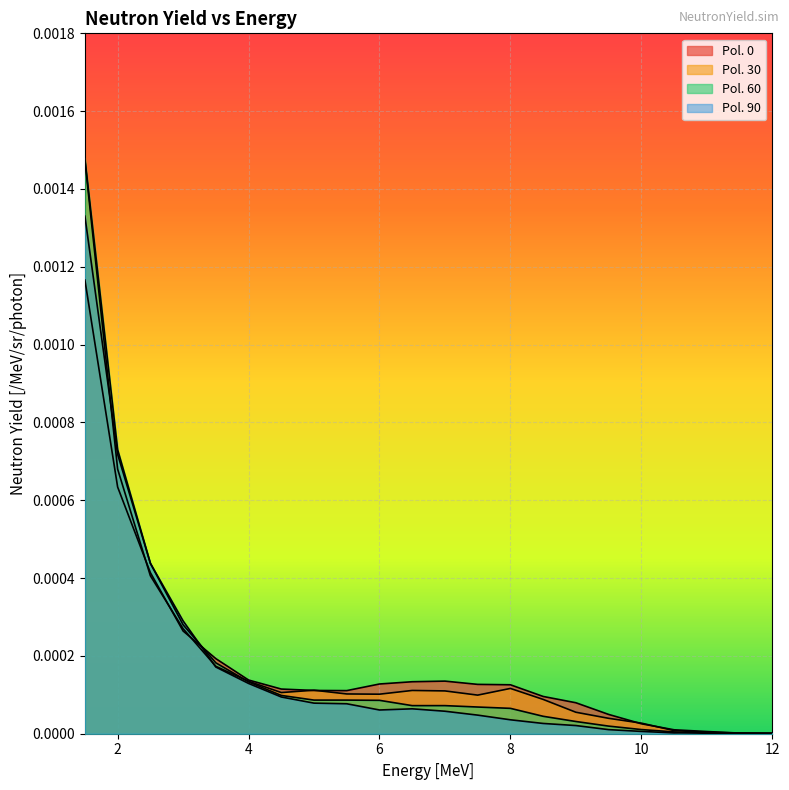

Between 3.0 and 6.0, which series saw the biggest shift?

Pol. 90